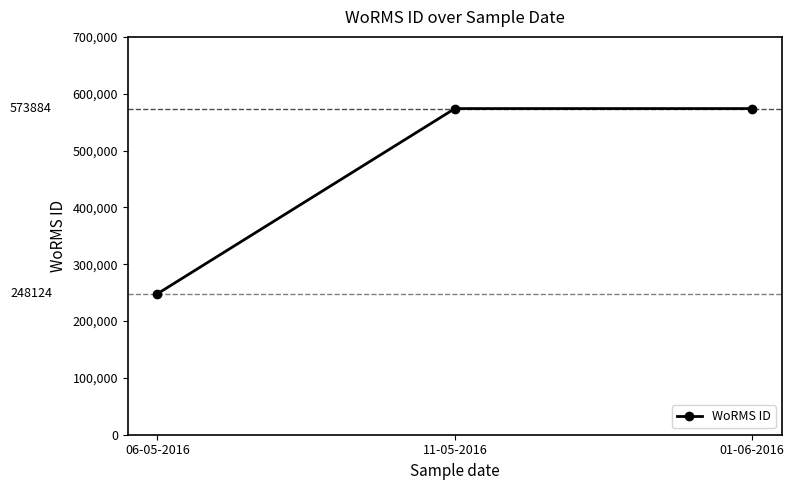

What is the greatest value displayed?

573884